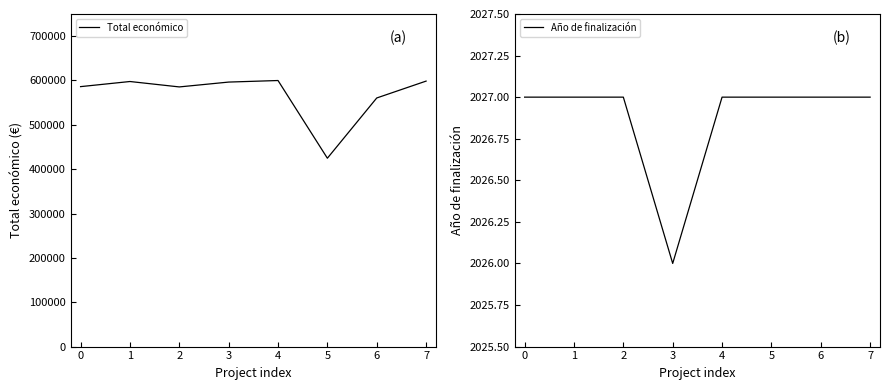

List the series in order of their overall mean, lowest first.

Año de finalización, Total económico